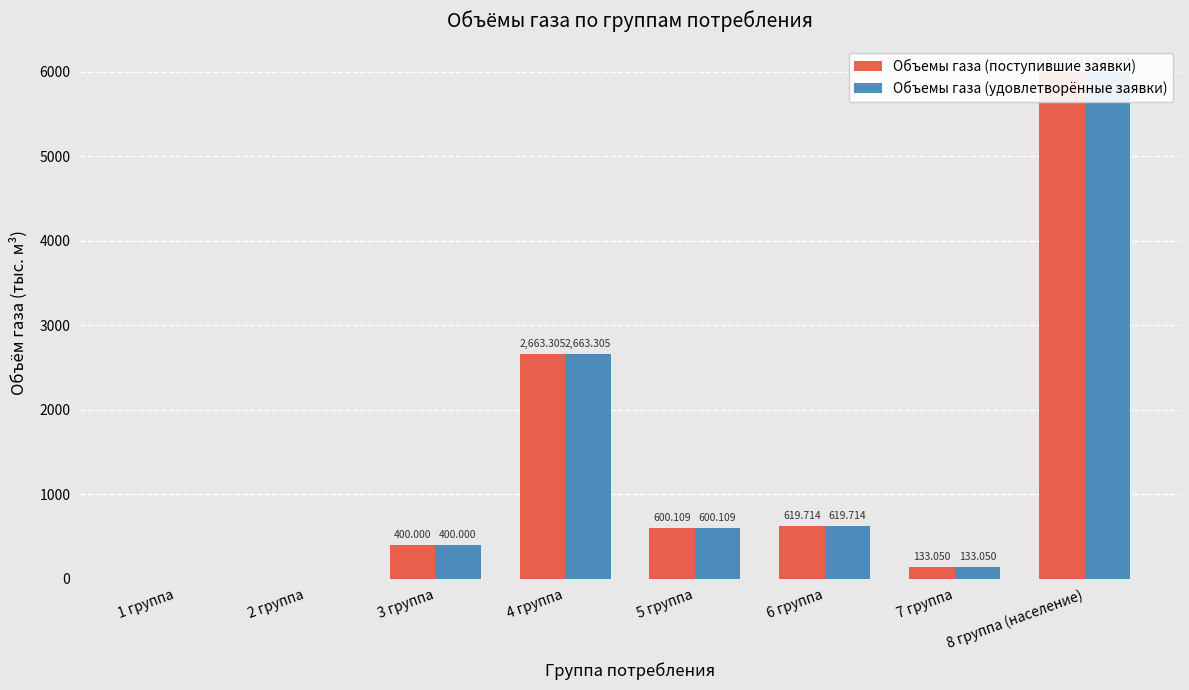

Reading left to right, list all the values displayed in this chart.

Объемы газа (поступившие заявки): 0.0	0.0	400.0	2663.3	600.1	619.7	133.1	6003.1
Объемы газа (удовлетворённые заявки): 0.0	0.0	400.0	2663.3	600.1	619.7	133.1	6003.1